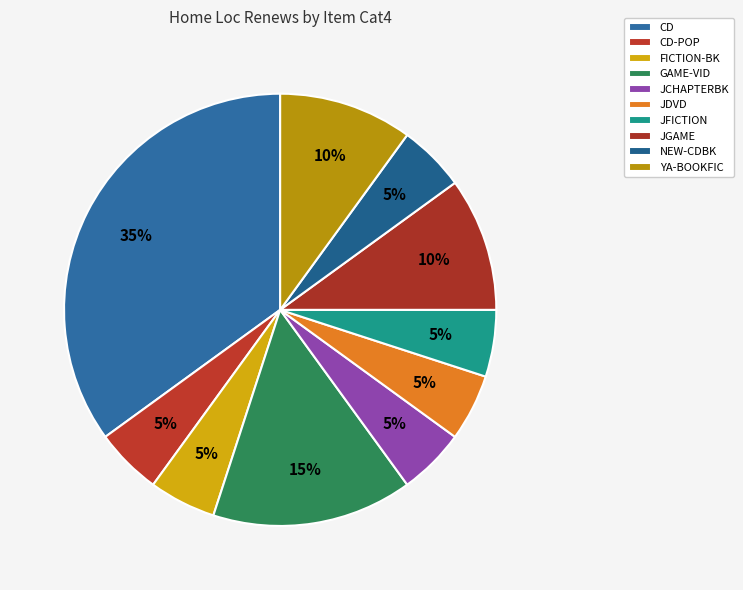

Count the number of slices in the pie.

10